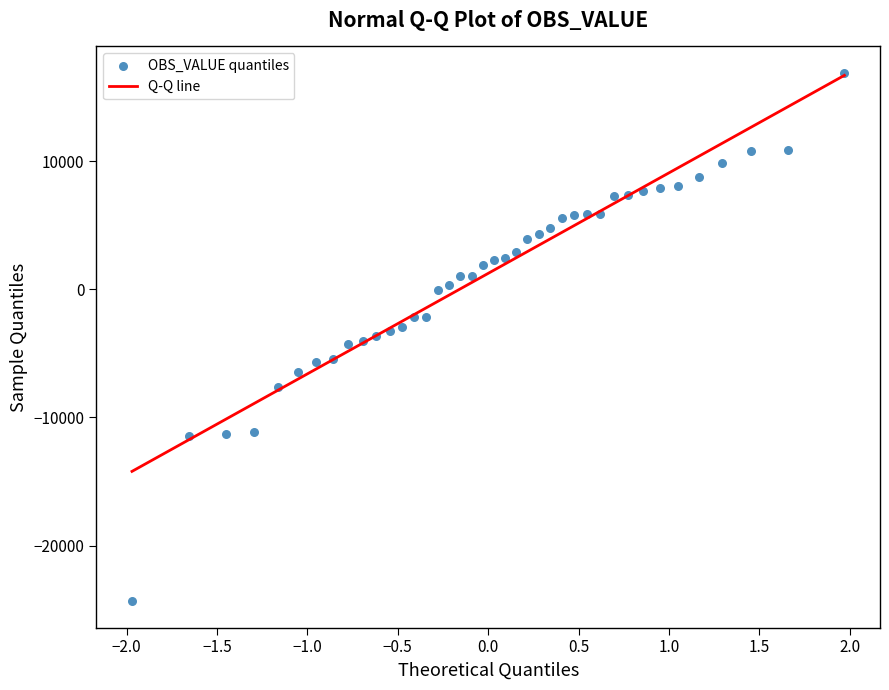

What is the range of Y values (max minus min)?

41234.0